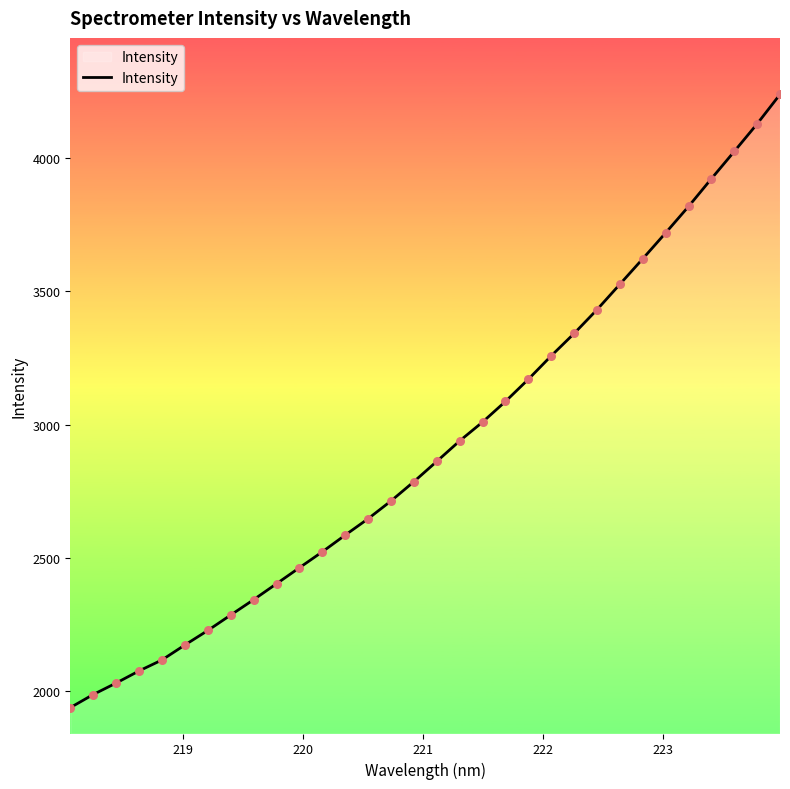

What is the difference between the maximum and minimum values?

2298.5